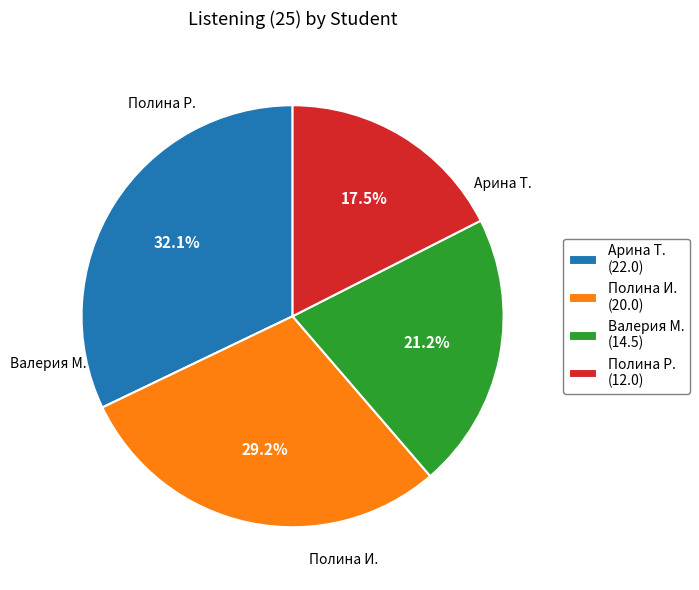

What percentage do Полина Р. (12.0) and Полина И. (20.0) together represent?

46.7%